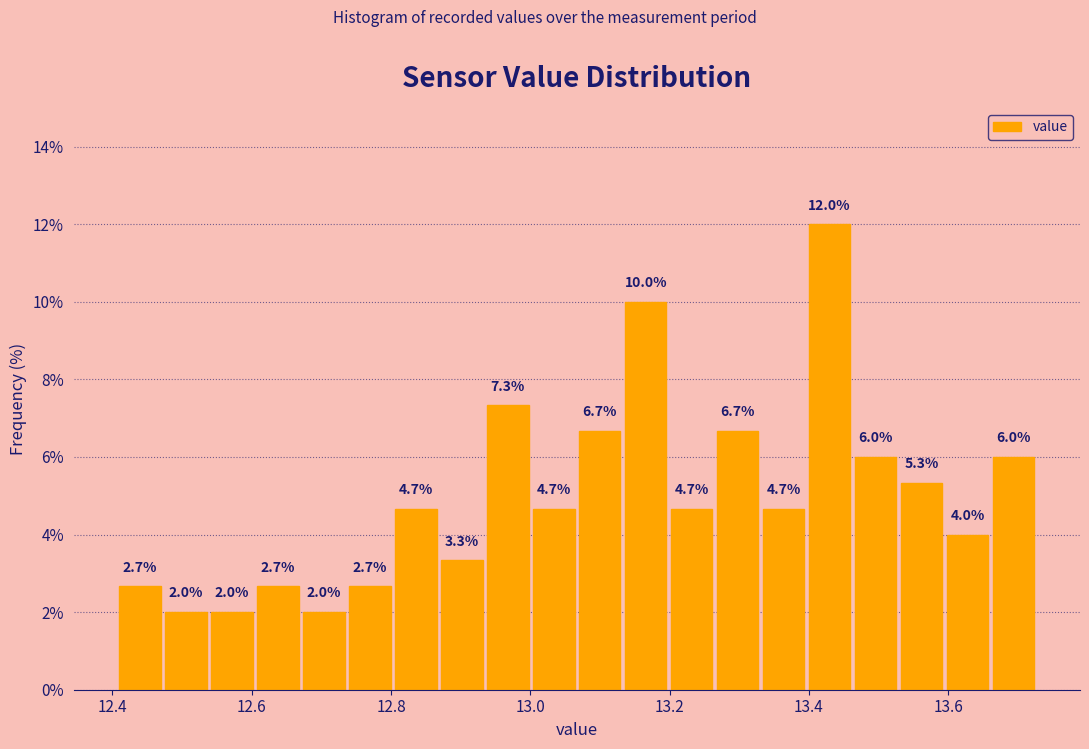

Around what value on the x-axis is the tallest bar? Give the approximate position of its centre, as read against the axis.

13.42